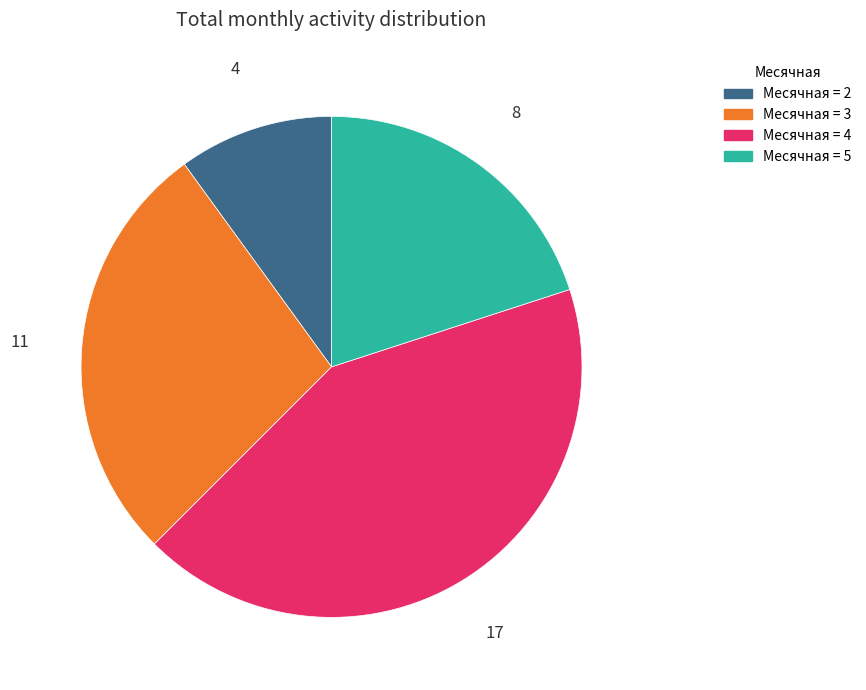

Count the number of slices in the pie.

4